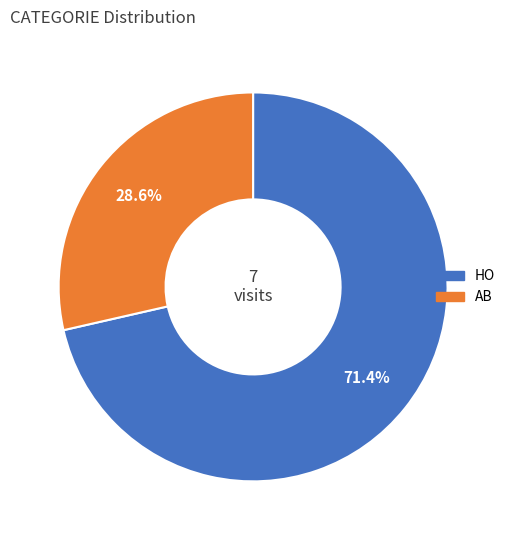

To the nearest percent, what portion does HO represent?

71%